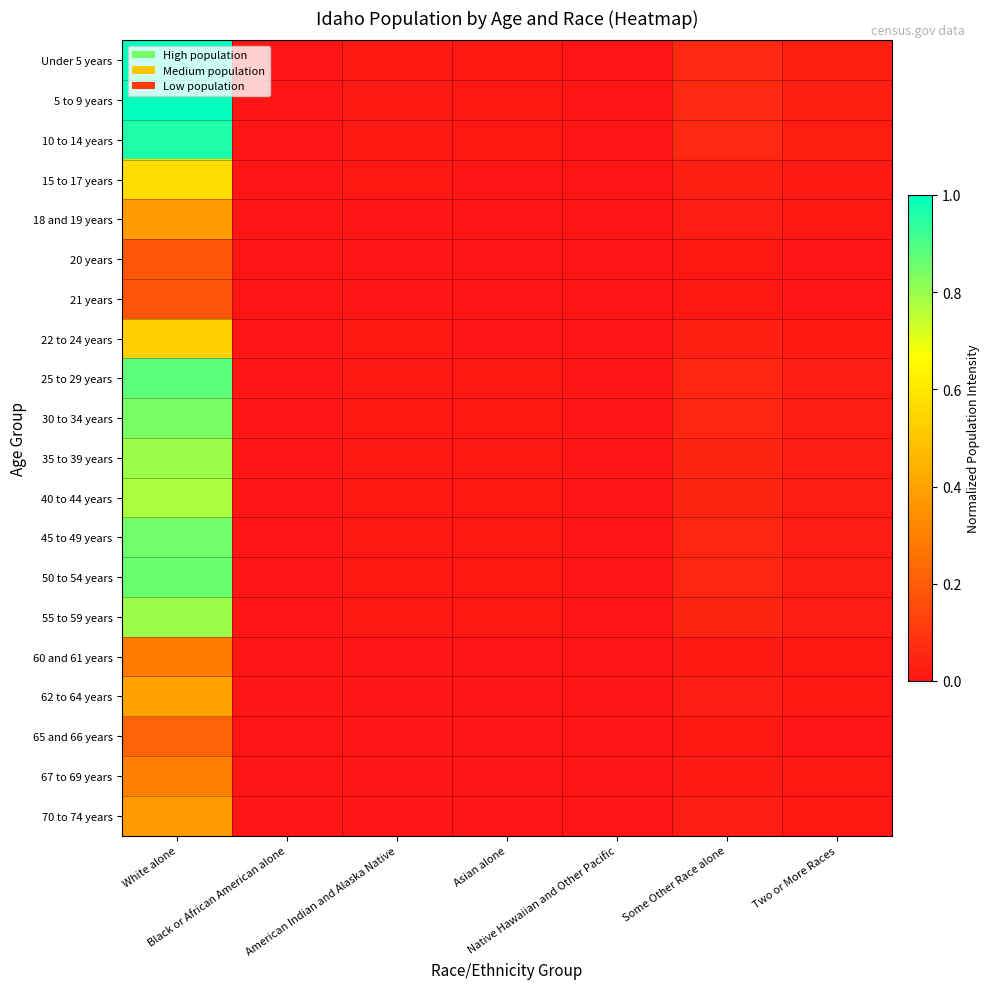

Which series has the largest total across all categories?

Under 5 years